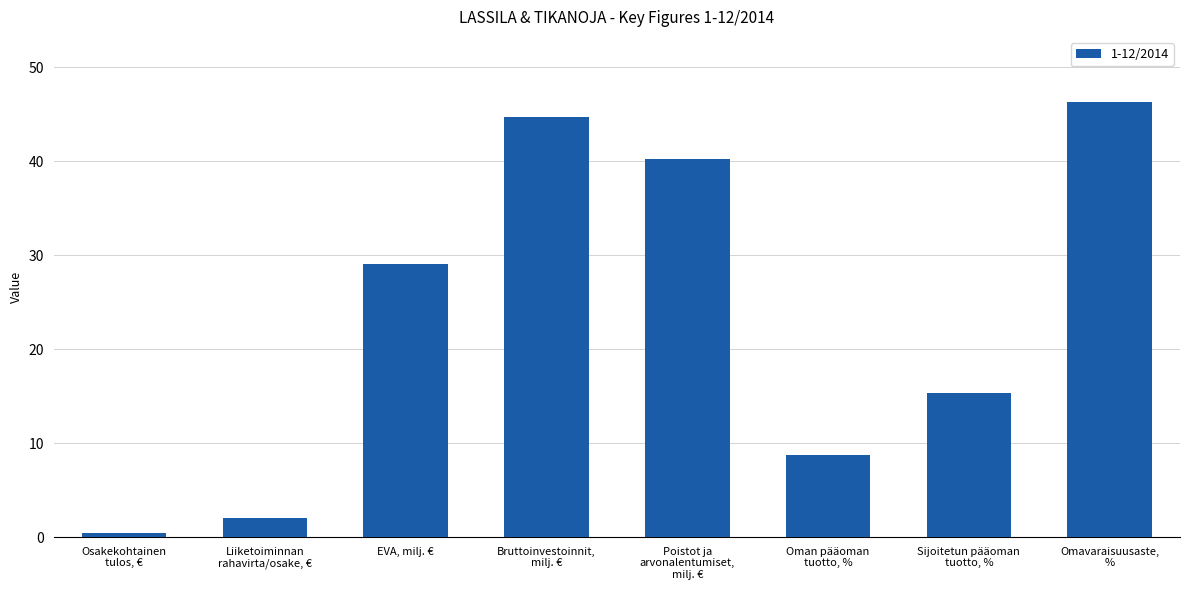

What is the label of the 2nd bar from the left?

Liiketoiminnan
rahavirta/osake, €